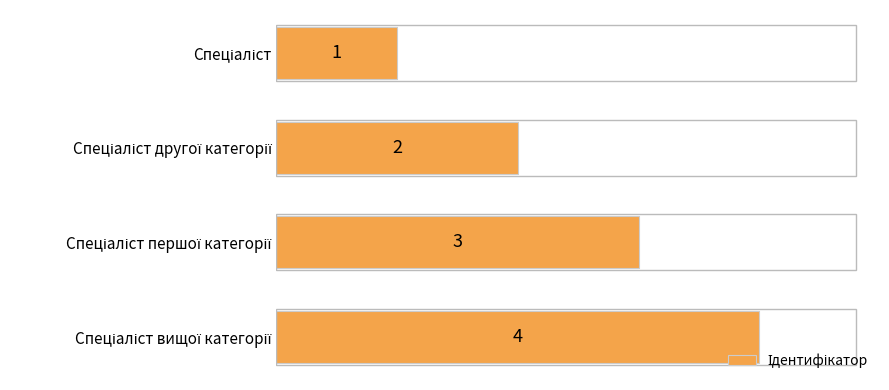

What is the greatest value displayed?

4